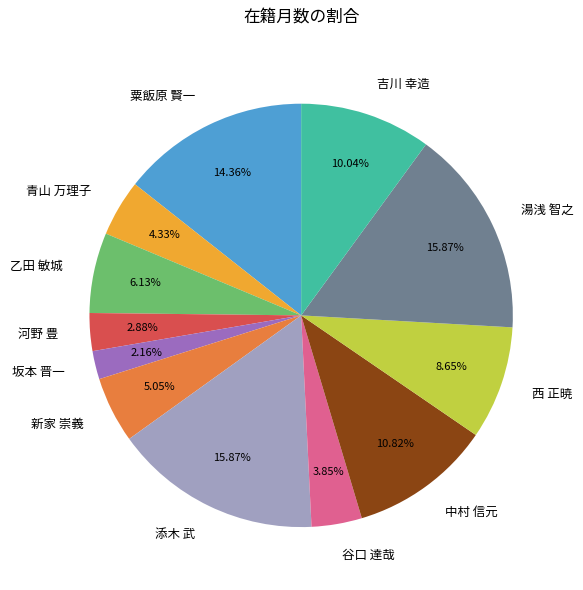

To the nearest percent, what is the average slice percentage?

8%